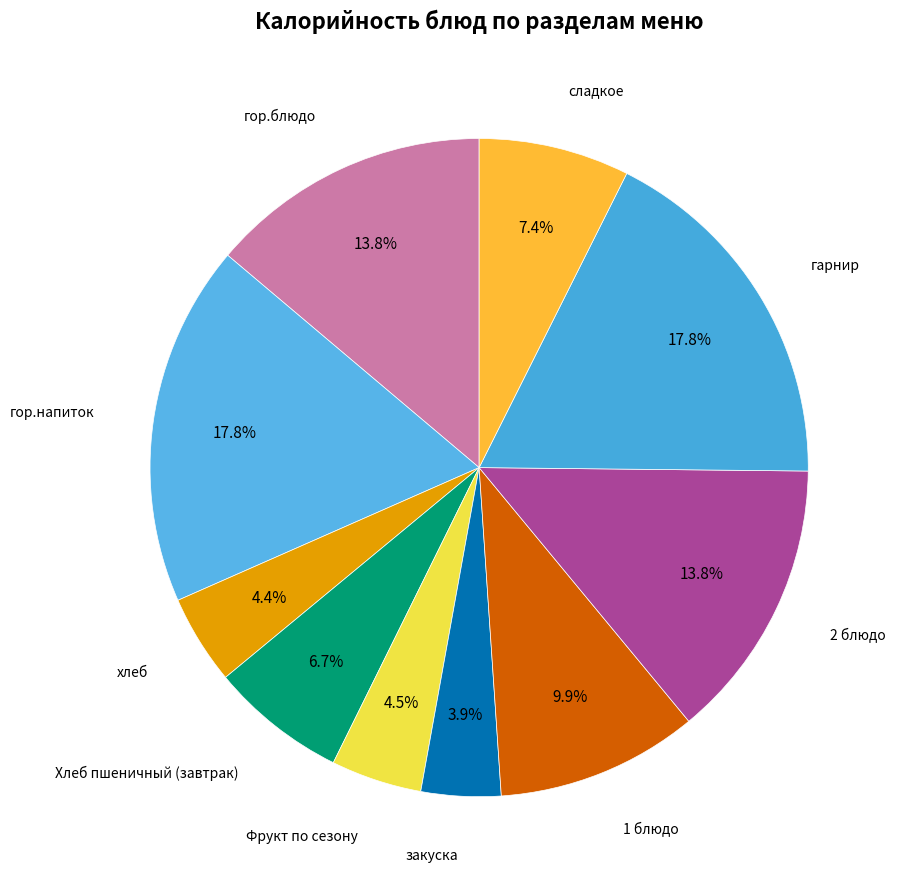

To the nearest percent, what is the difference between the закуска and 2 блюдо slice percentages?

10%